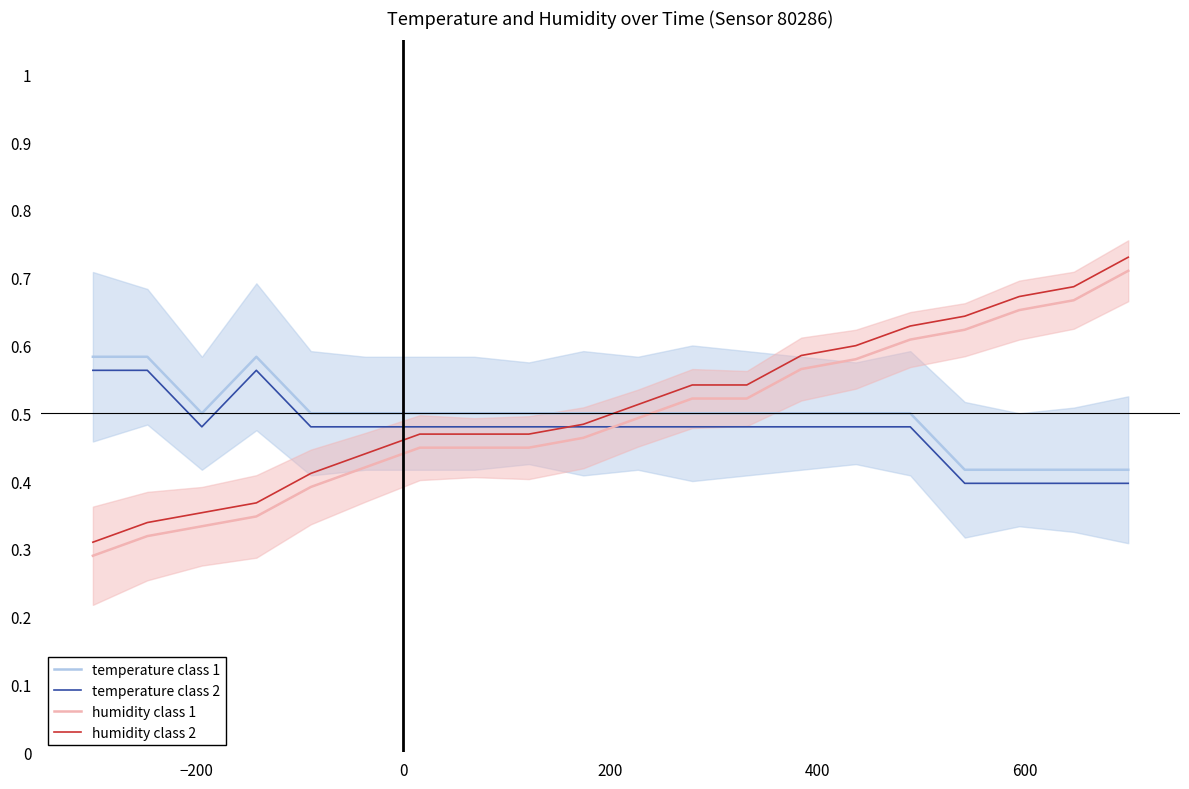

True or false: temperature class 1 and temperature class 2 intersect in this chart.

False